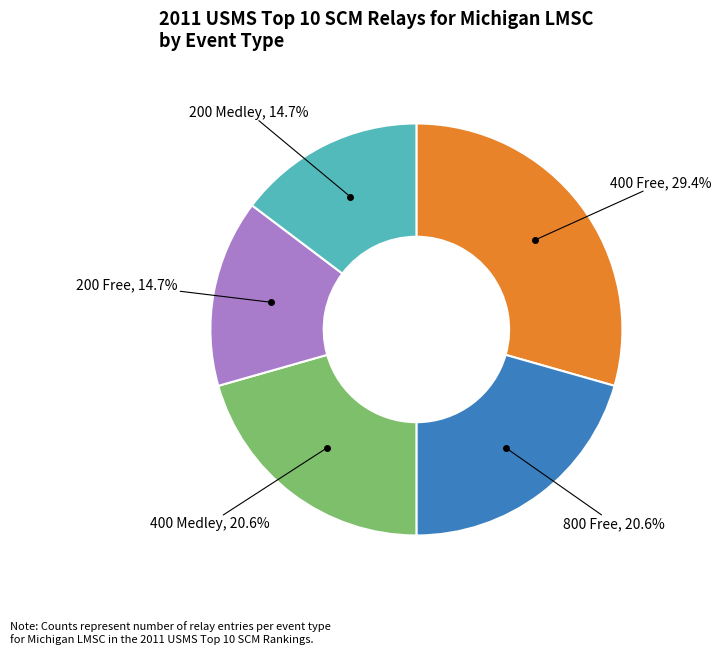

Does any single category account for the majority?

No